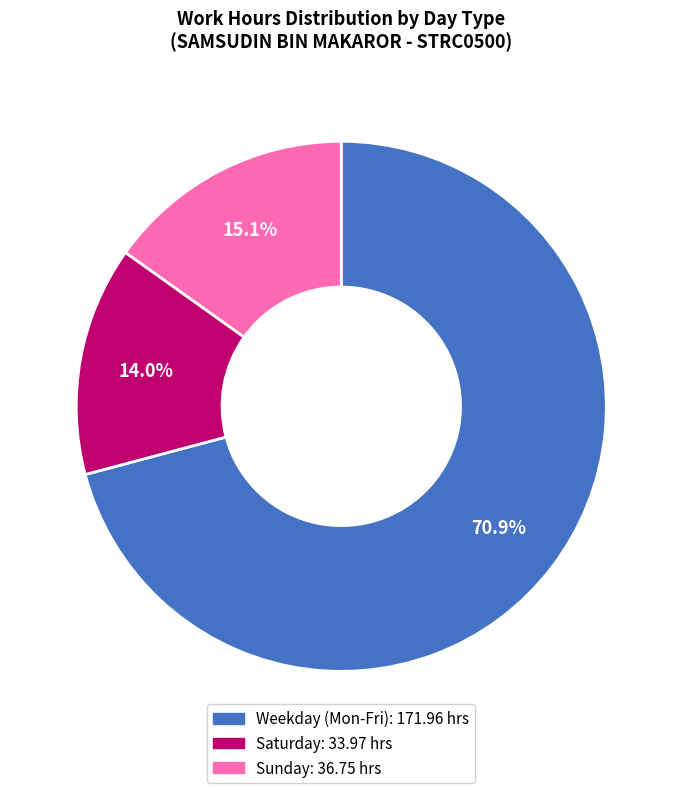

Does any single category account for the majority?

Yes